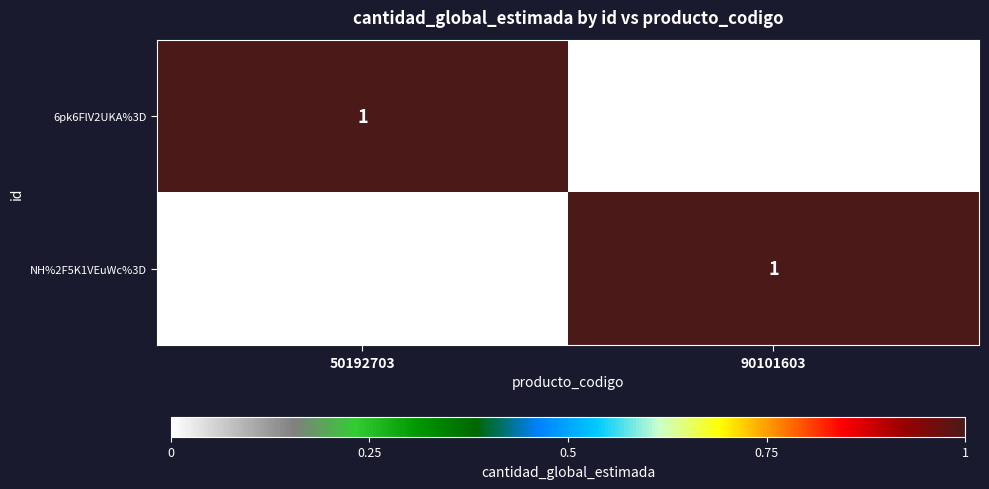

The value of NH%2F5K1VEuWc%3D at 50192703 is 0. True or false?

True